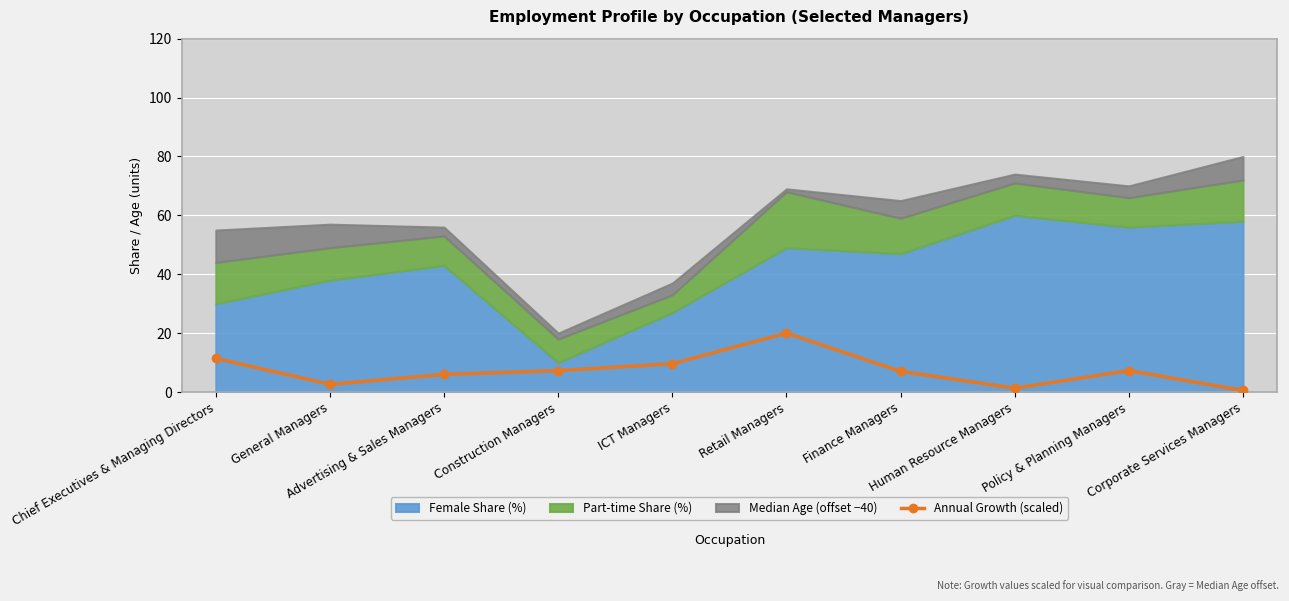

At which label is the value closest to 10?

ICT Managers